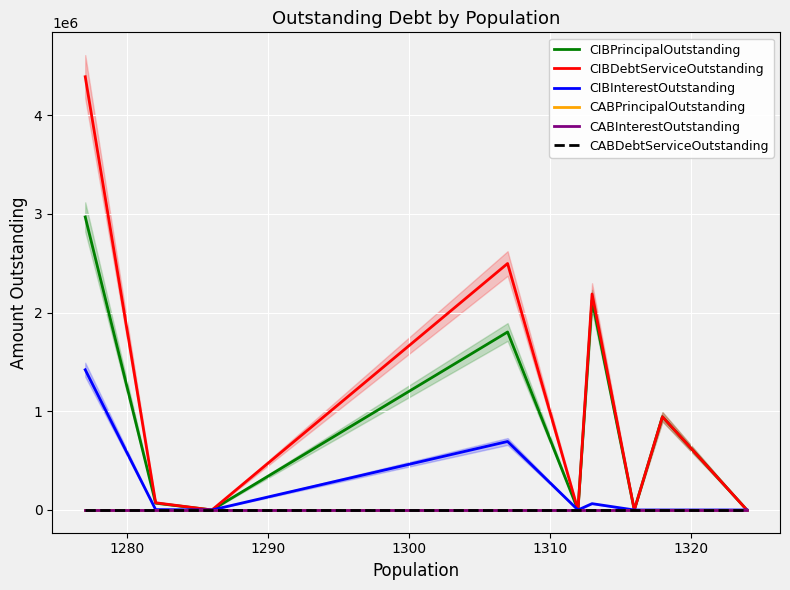

What is the sum of the CIBPrincipalOutstanding values at 1280 and 1300?

1873250.0